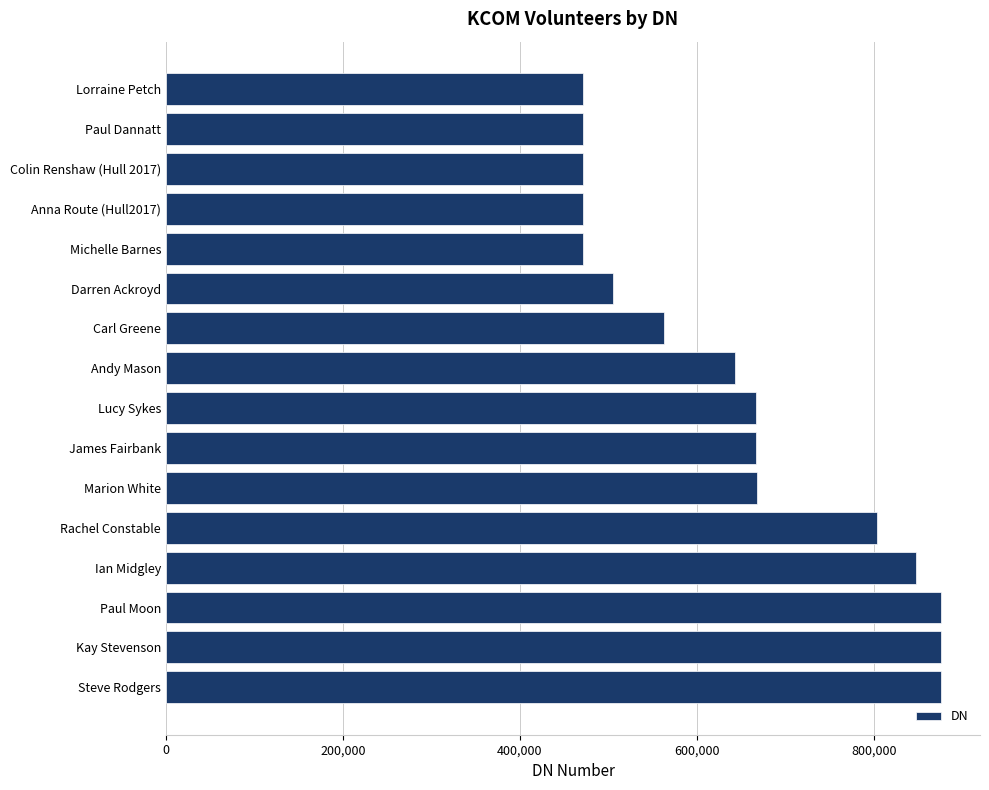

Is it true that the value at Colin Renshaw (Hull 2017) is 259495?

False